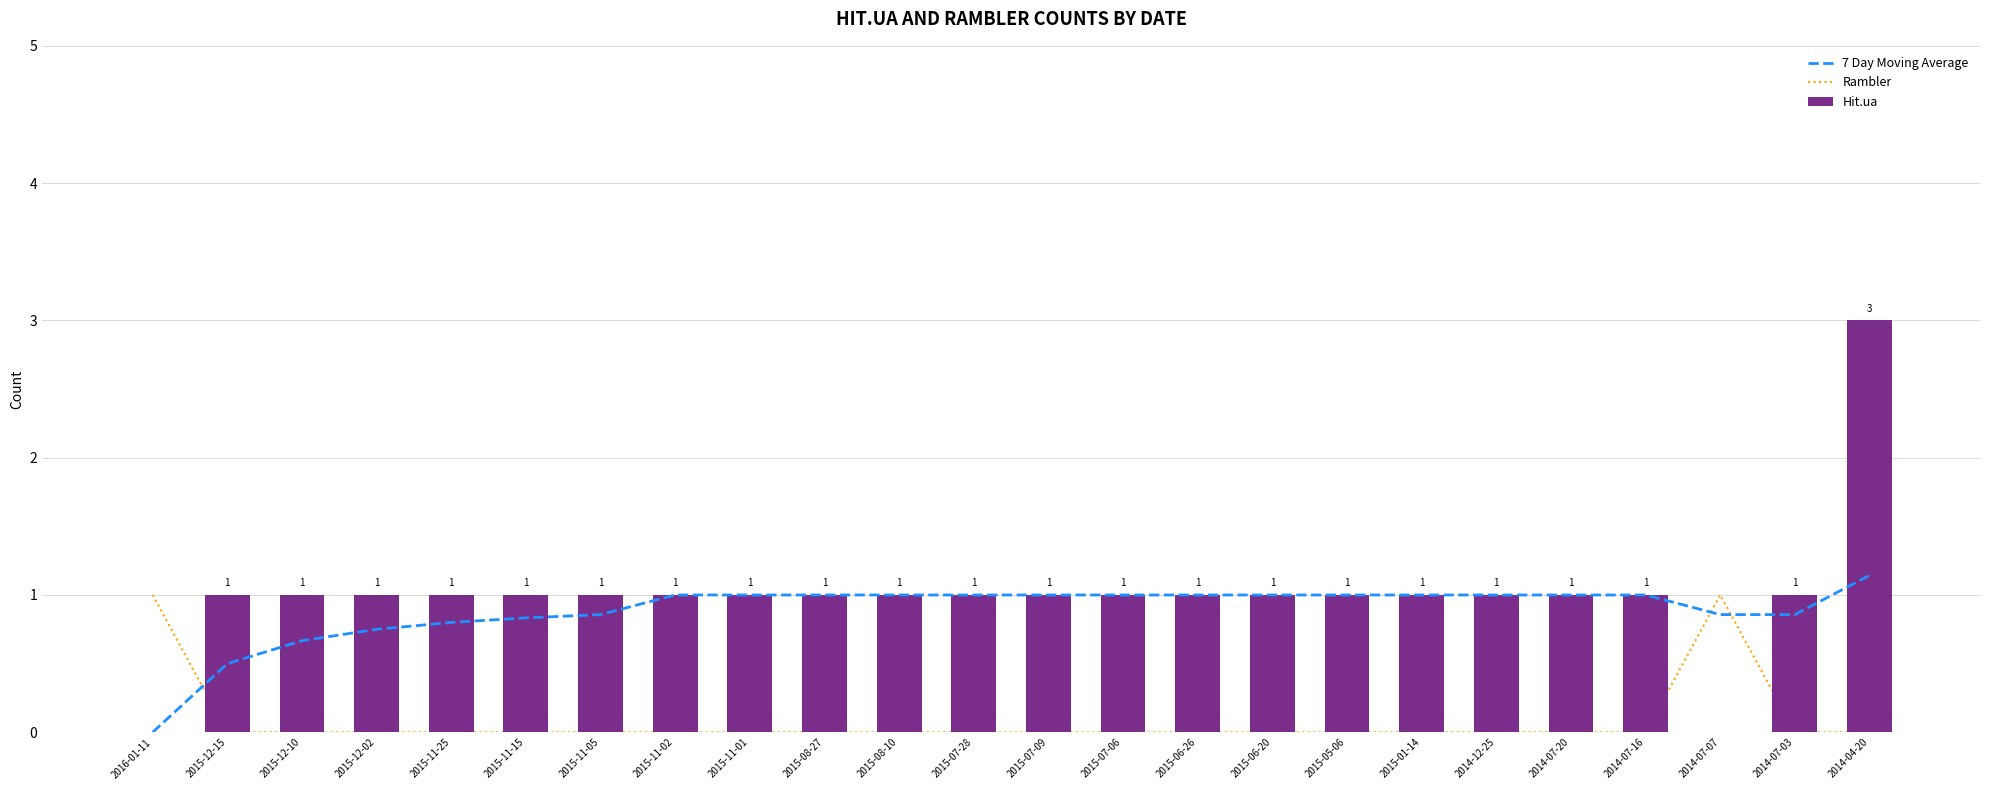

What is the difference between the second highest and second lowest values in the Rambler series?

1.0